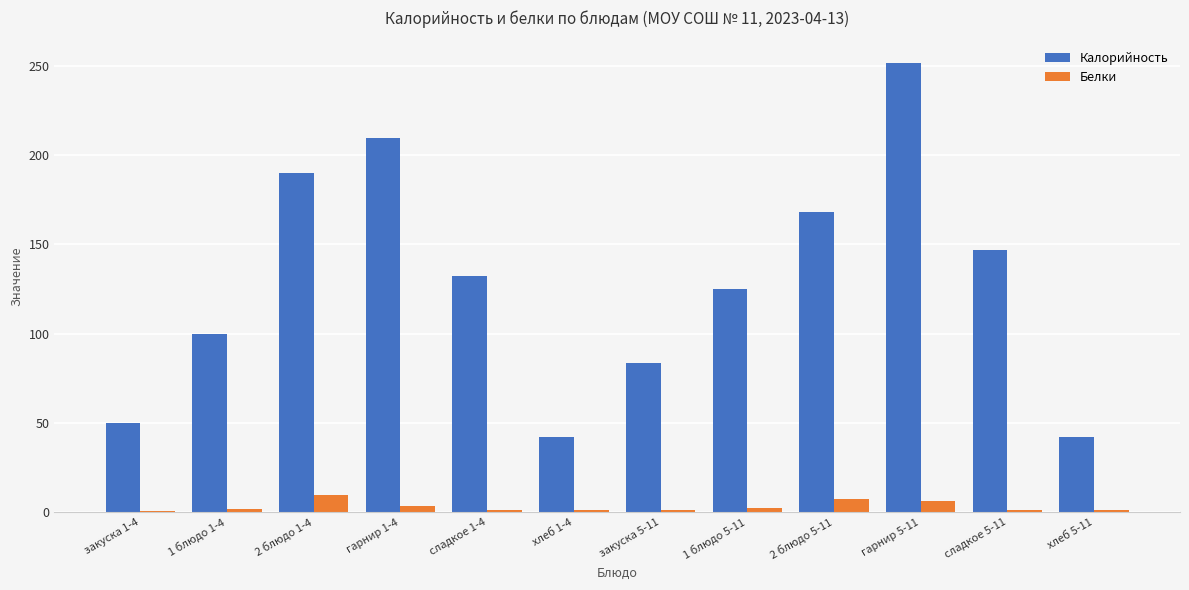

At which label does Калорийность first exceed 132?

2 блюдо 1-4